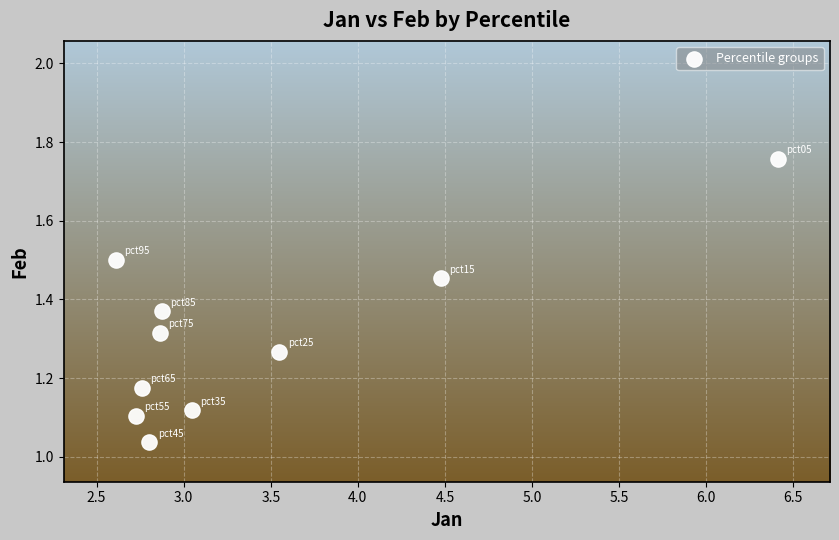

What is the average X value?

3.4